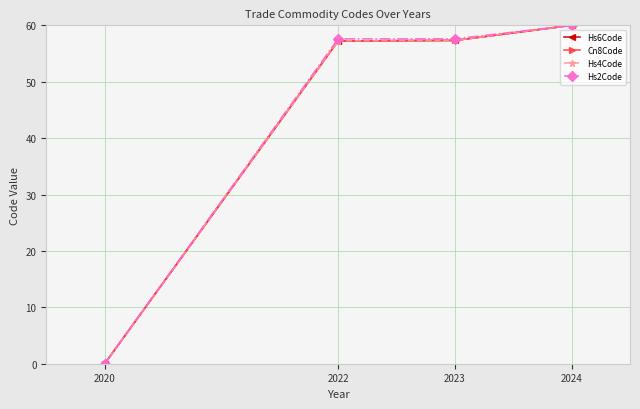

At which label does Hs6Code reach its minimum?

2020